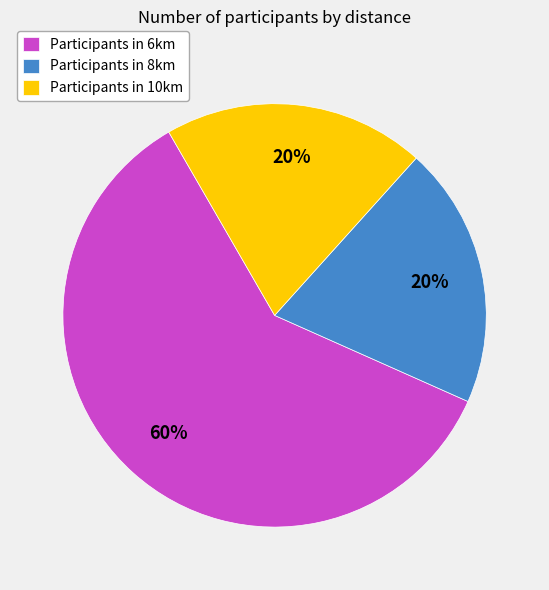

How many slices are in this pie chart?

3